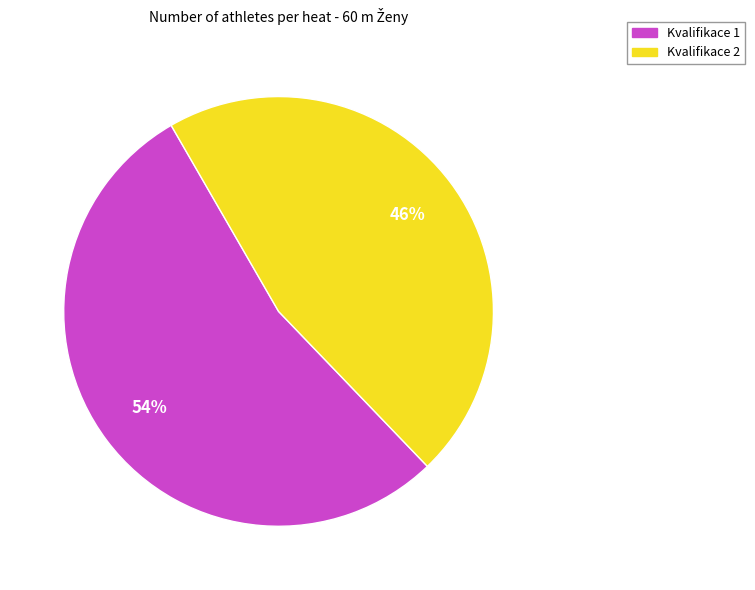

How many segments does this pie chart have?

2